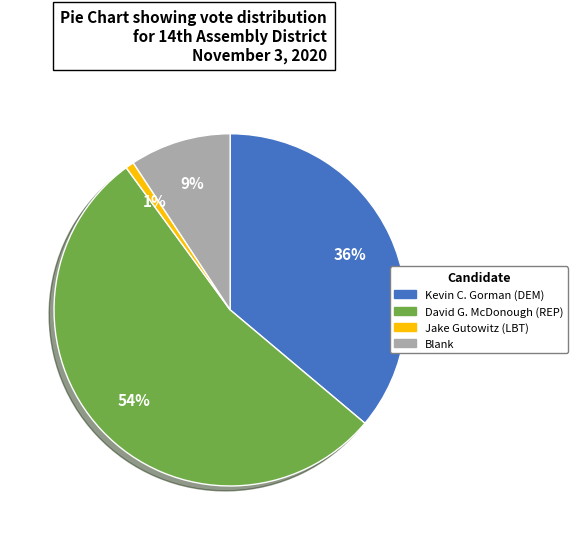

Which slice is the smallest?

Jake Gutowitz (LBT)